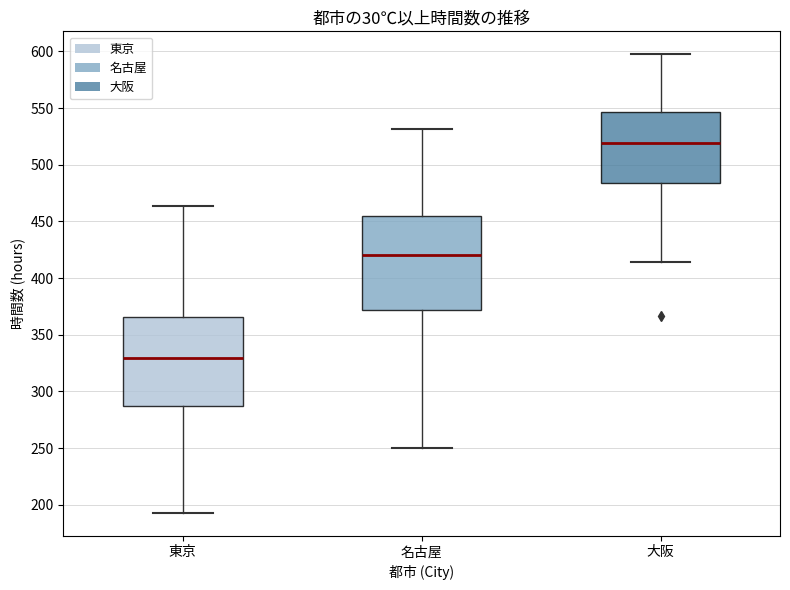

Reading left to right, read every box against the y-axis: the position of its median line, the range the box covers, and the ends of its whiskers. The values are not printed on the chart, so give them approximately, as read against the axis.

東京: median 330, box 285 to 365, whiskers 195 to 465
名古屋: median 420, box 370 to 455, whiskers 250 to 530
大阪: median 520, box 485 to 545, whiskers 415 to 595